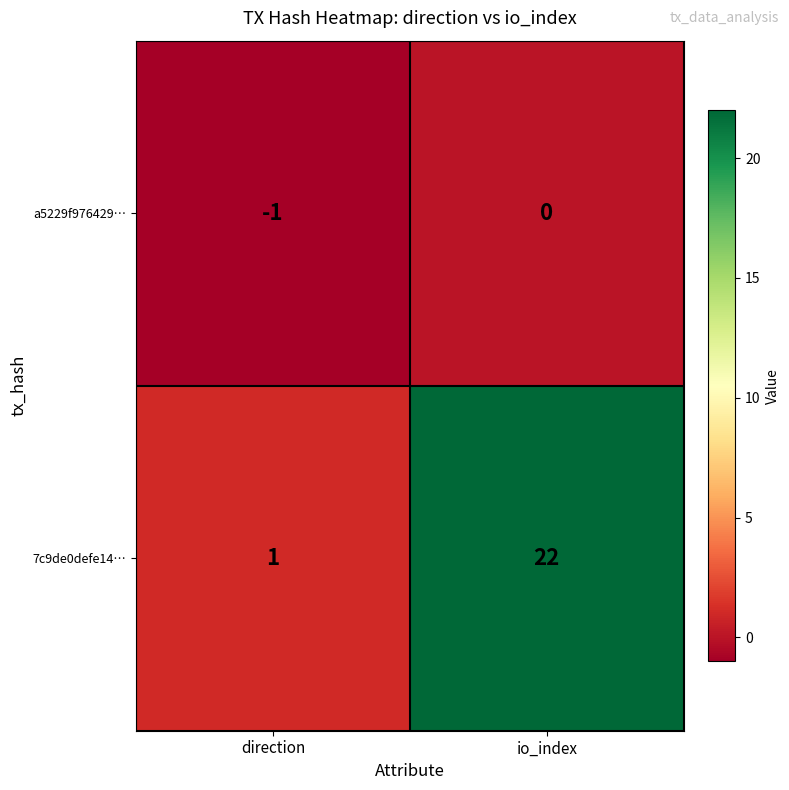

At which label is 7c9de0defe14… closest to 11?

direction